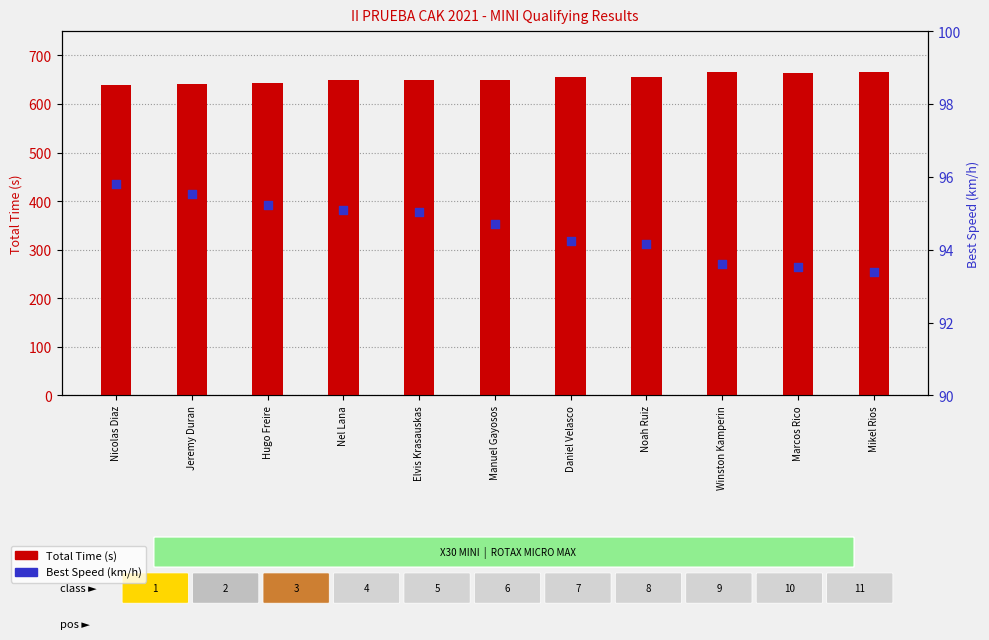

What are all the series names shown in the legend?

Total Time (s), Best Speed (km/h)